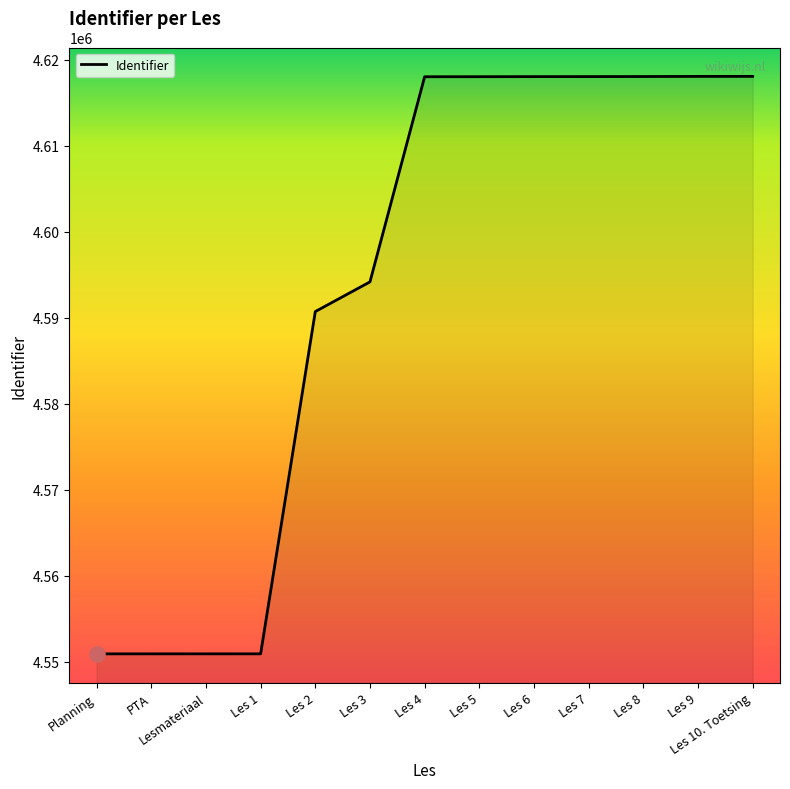

Approximately how many times larger is the value at Les 9 compared to Les 2?

1.0